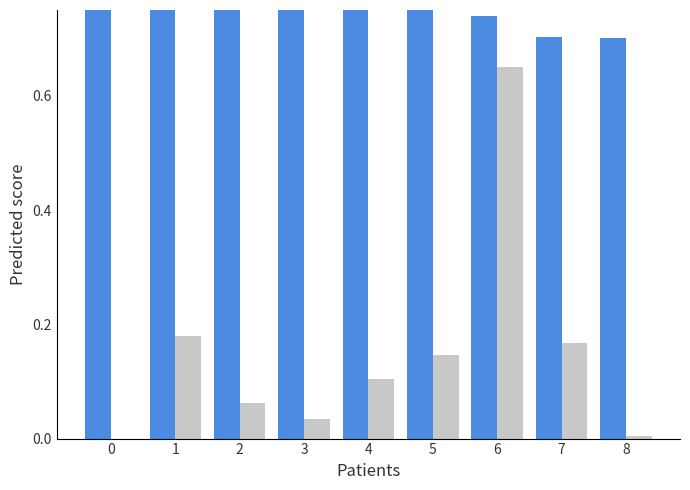

How many categories are shown in the chart?

9